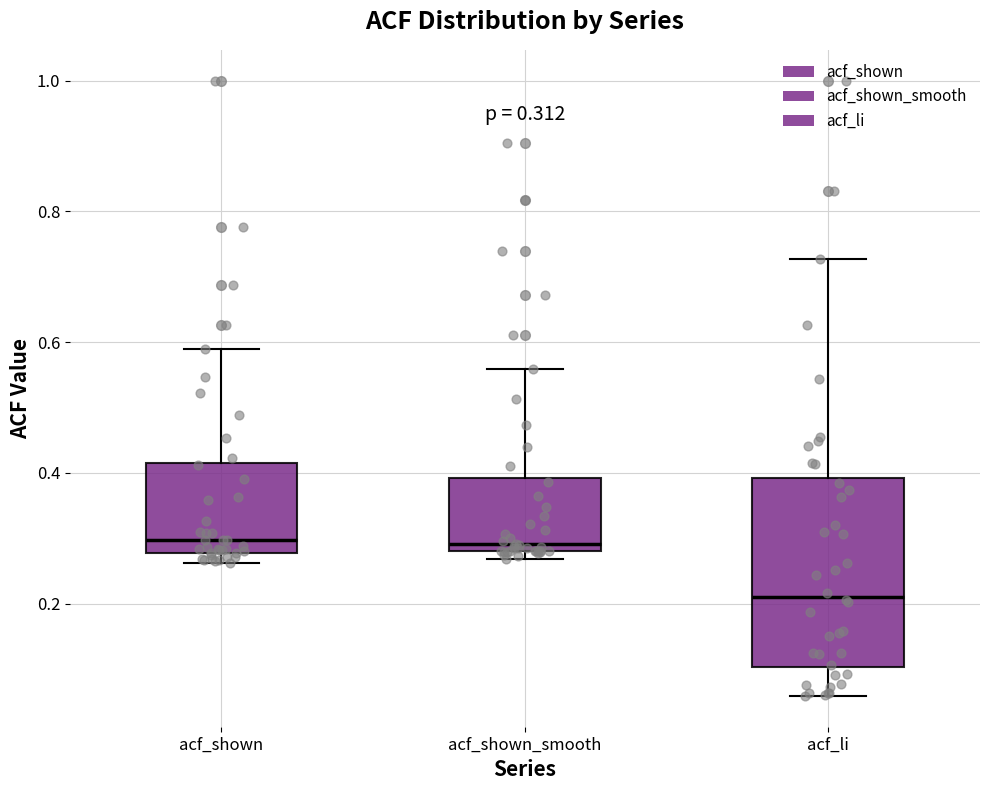

Which box is the tallest, from its lower edge to its upper edge?

acf_li